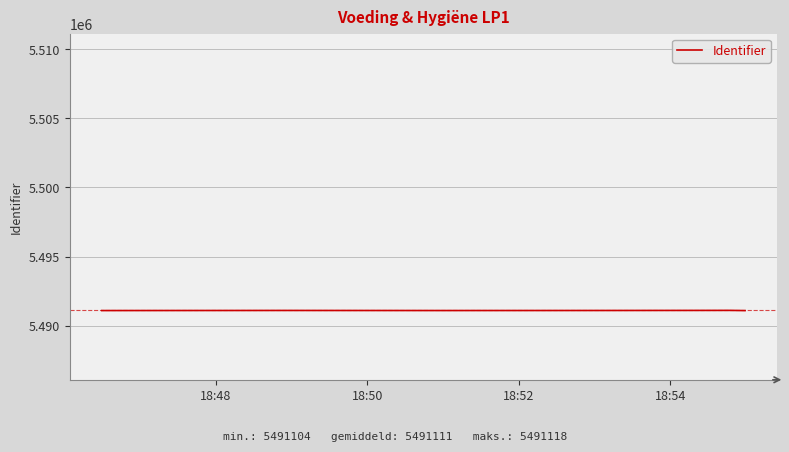

How many series are shown in this chart?

1